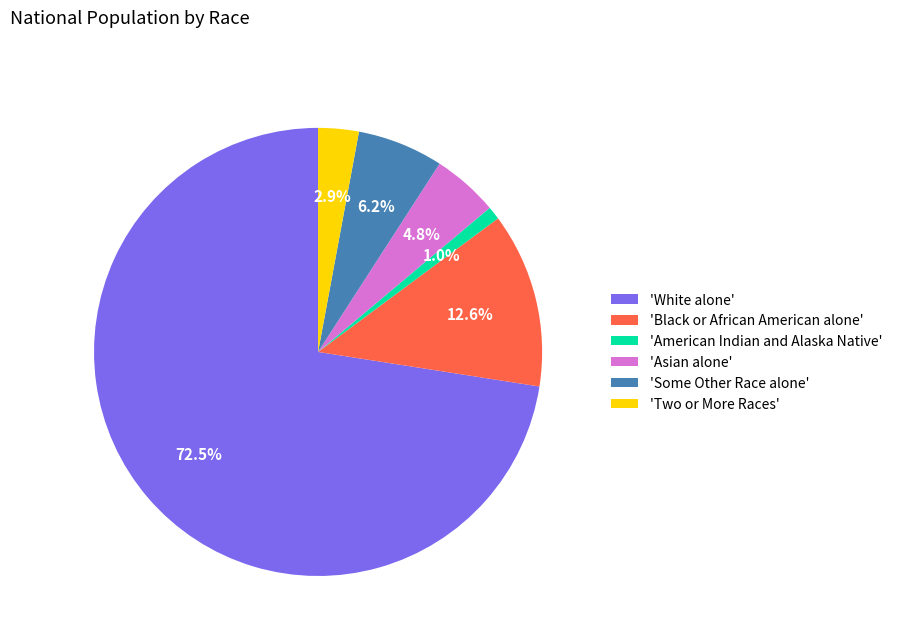

Between 'Two or More Races' and 'Asian alone', which is larger?

'Asian alone'